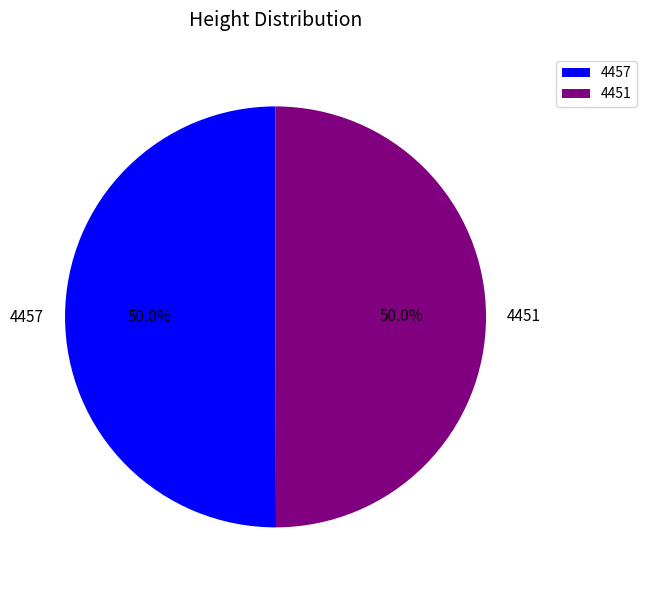

The 4451 slice represents 50% of the pie. True or false?

True